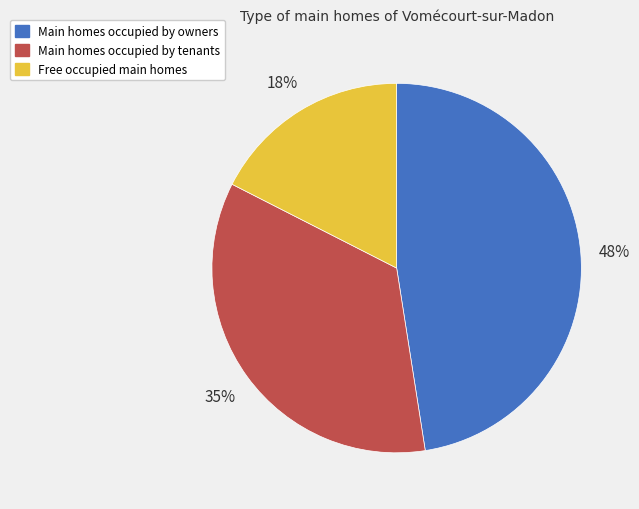

To the nearest percent, what is the average slice percentage?

33%